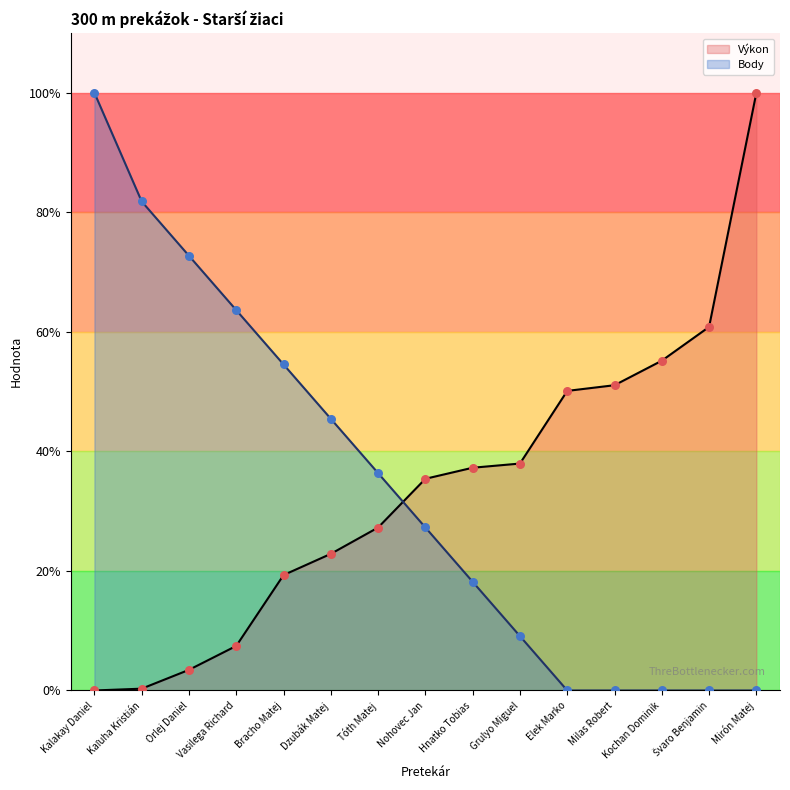

What is the total value across all series at Elek Marko?

50.1